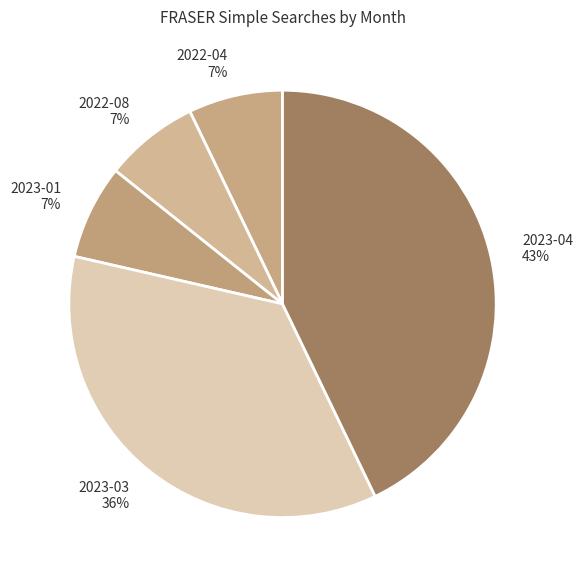

What is the largest slice in the pie chart?

2023-04